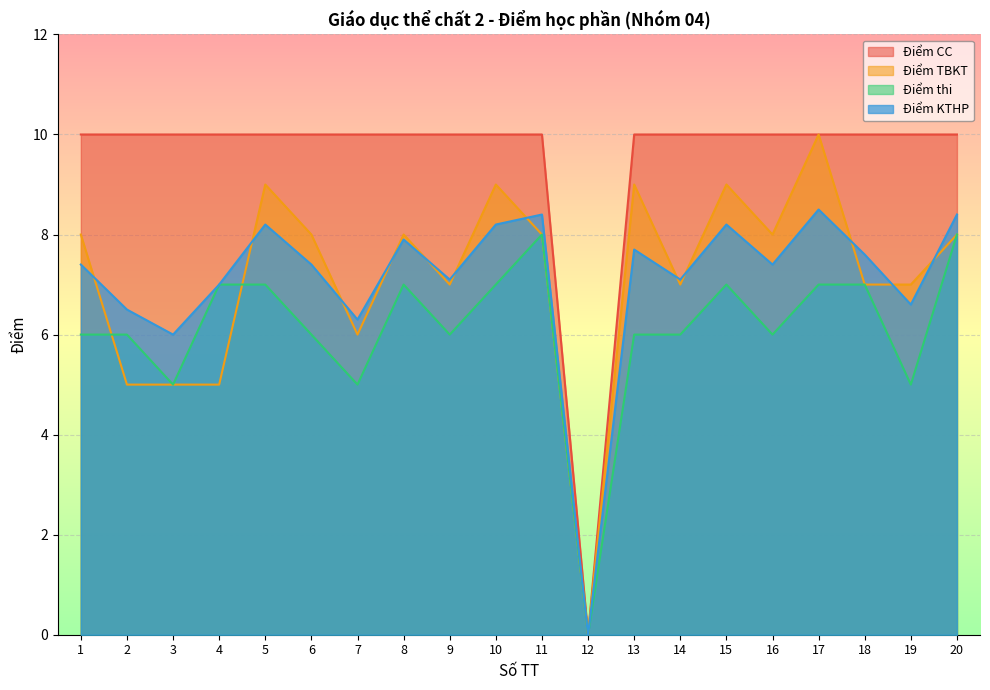

Which label corresponds to the largest value in the chart?

1